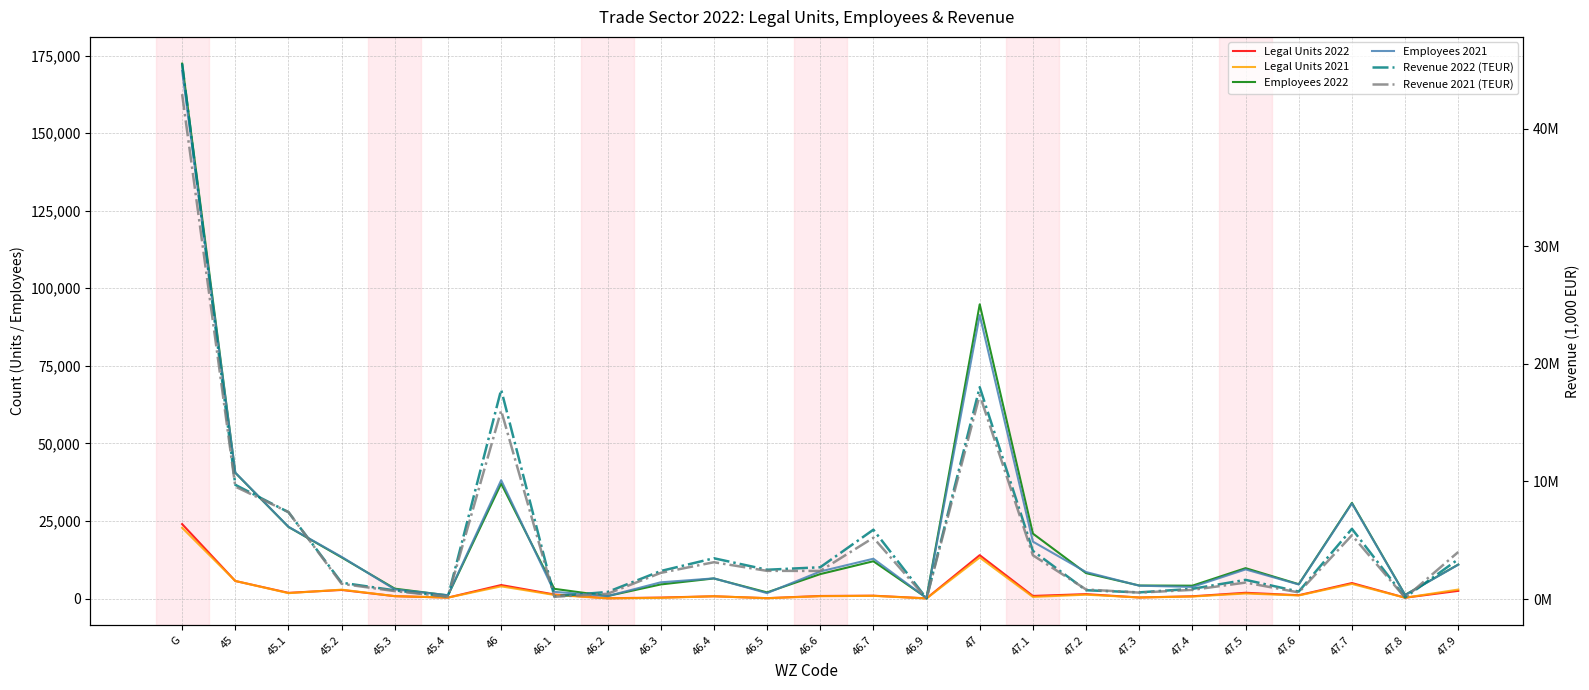

What is the label of the 24th point from the right?

45